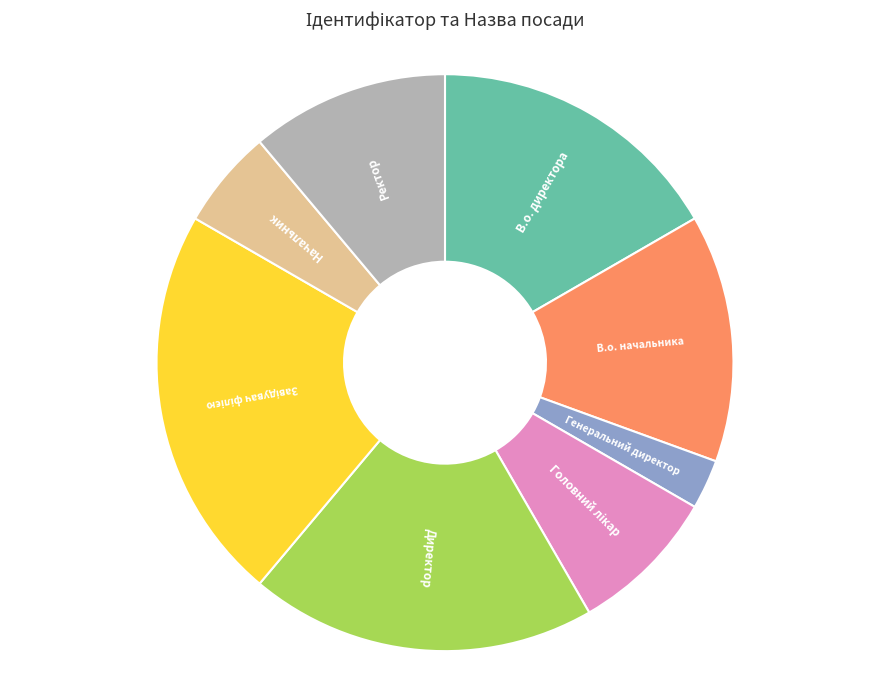

Does В.о. начальника account for over 50% of the chart?

No